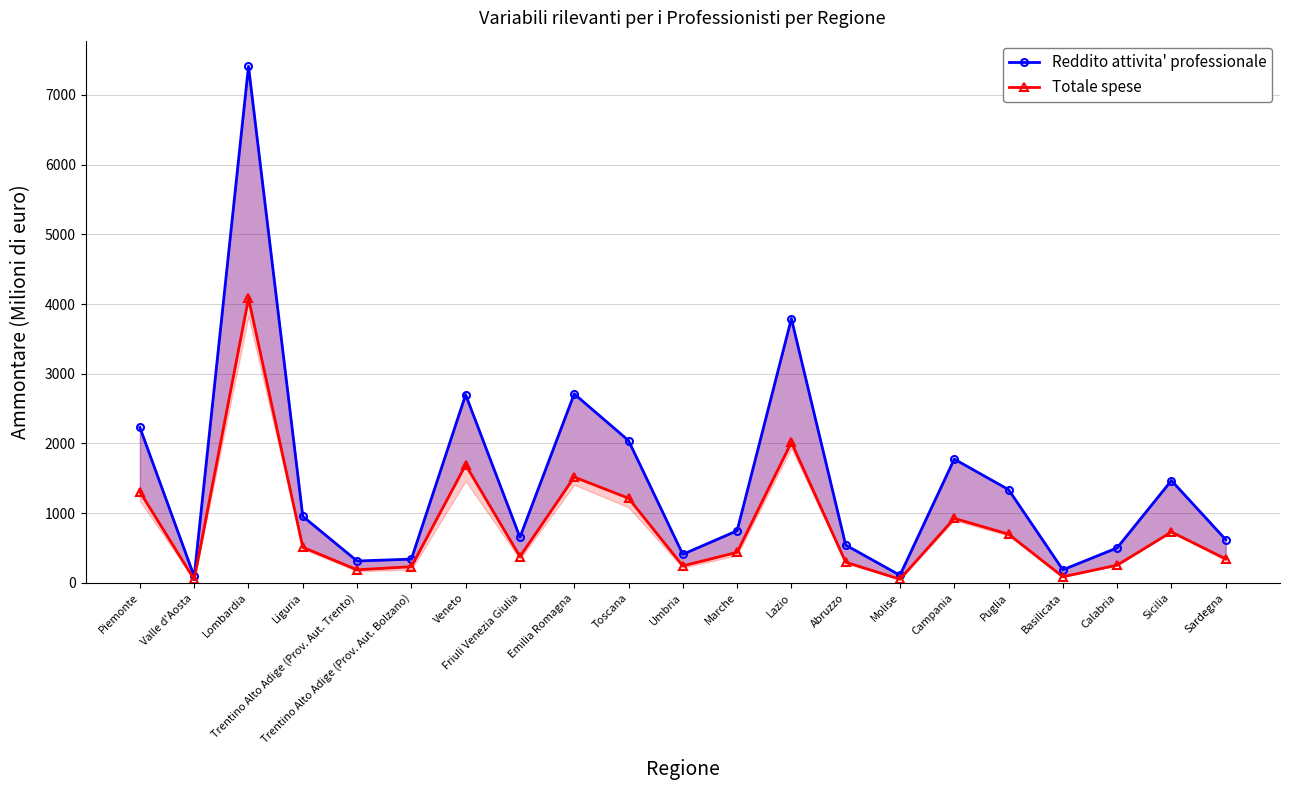

Is the value of Reddito attivita' professionale at Sicilia greater than the value of Totale spese at Veneto?

No